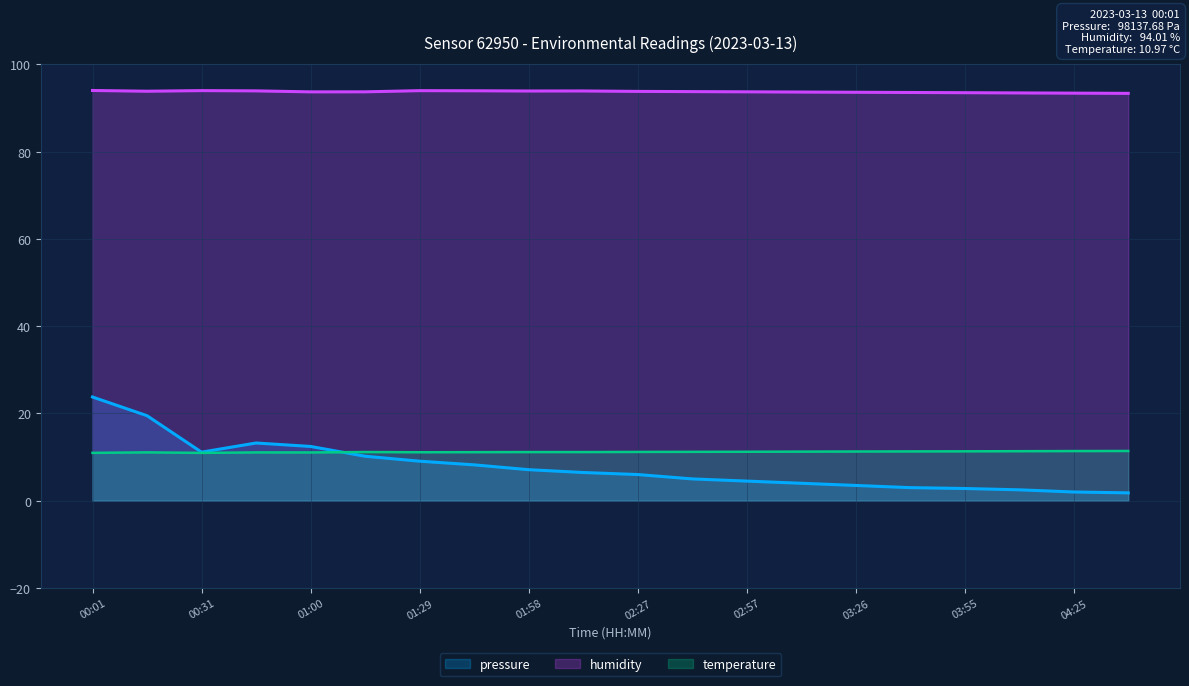

Reading left to right, list all the values displayed in this chart.

pressure: 00:01=23.8	00:16=19.5	00:31=11.1	00:45=13.2	01:00=12.4	01:14=10.2	01:29=9.1	01:43=8.2	01:58=7.1	02:13=6.5	02:27=6.0	02:42=5.0	02:57=4.5	03:11=4.0	03:26=3.5	03:41=3.0	03:55=2.8	04:10=2.5	04:25=2.0	04:39=1.8
humidity: 00:01=94.0	00:16=93.8	00:31=94.0	00:45=93.9	01:00=93.7	01:14=93.7	01:29=94.0	01:43=93.9	01:58=93.9	02:13=93.9	02:27=93.8	02:42=93.8	02:57=93.7	03:11=93.7	03:26=93.6	03:41=93.5	03:55=93.5	04:10=93.5	04:25=93.4	04:39=93.3
temperature: 00:01=11.0	00:16=11.1	00:31=11.0	00:45=11.1	01:00=11.1	01:14=11.2	01:29=11.1	01:43=11.1	01:58=11.2	02:13=11.2	02:27=11.2	02:42=11.2	02:57=11.2	03:11=11.2	03:26=11.3	03:41=11.3	03:55=11.3	04:10=11.3	04:25=11.4	04:39=11.4